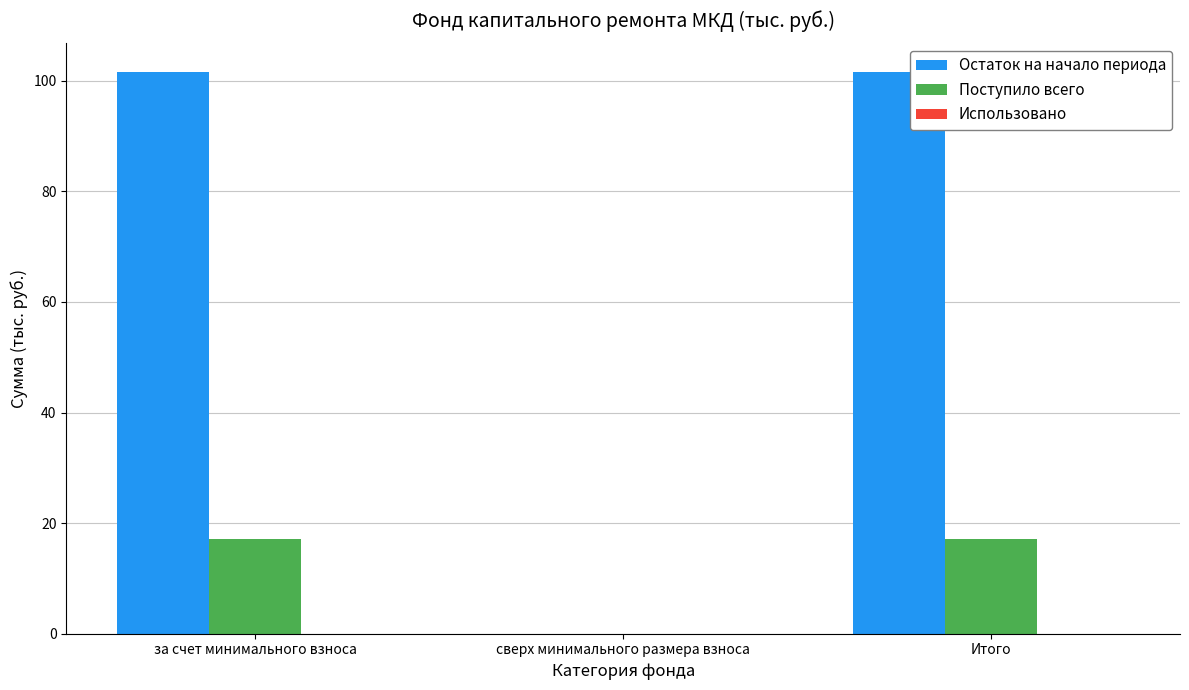

Is the value of Поступило всего at сверх минимального размера взноса greater than the value of Остаток на начало периода at Итого?

No